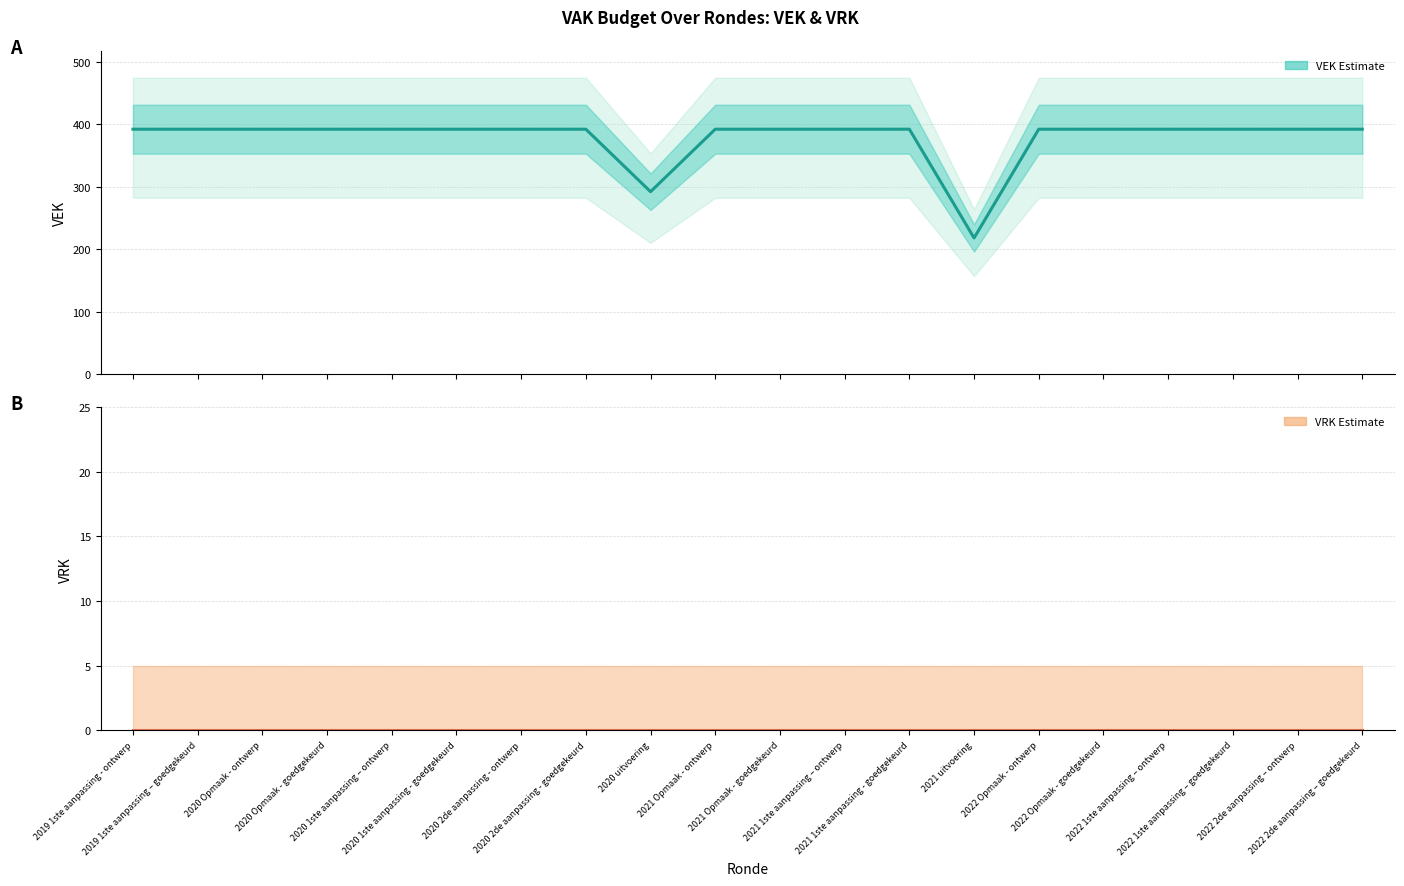

Between 2021 Opmaak - ontwerp and 2021 Opmaak - goedgekeurd, which series saw the biggest shift?

VEK (Estimate)